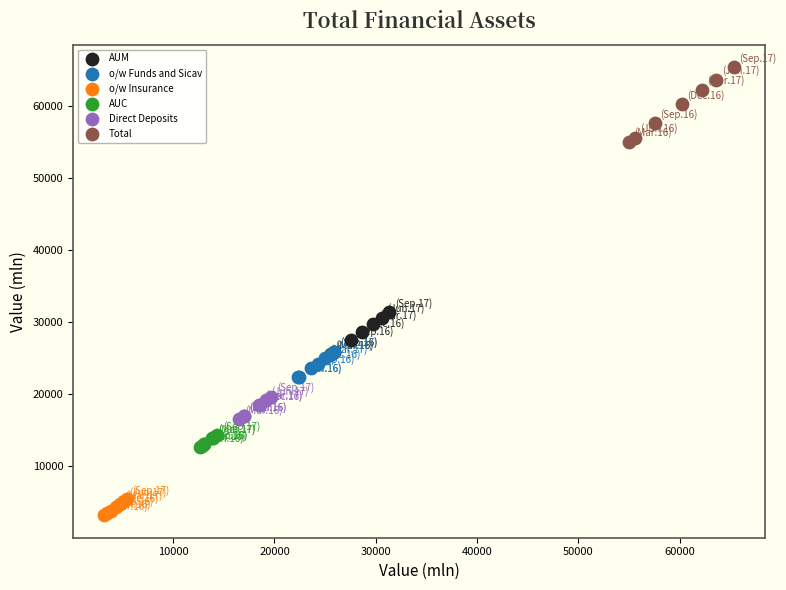

Which series contains the lowest Y value?

o/w Insurance